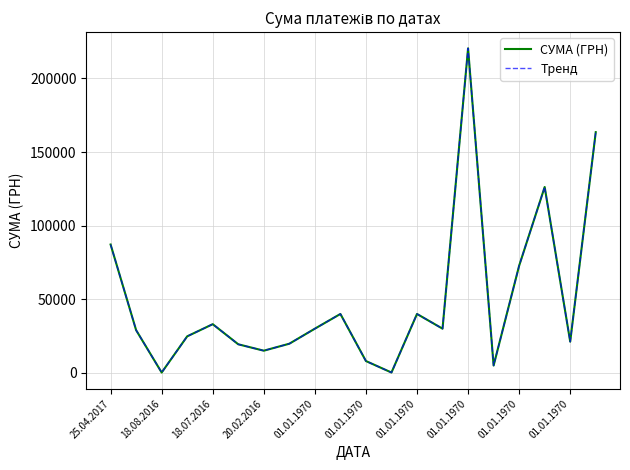

Does the chart display data point markers on the line(s)?

No